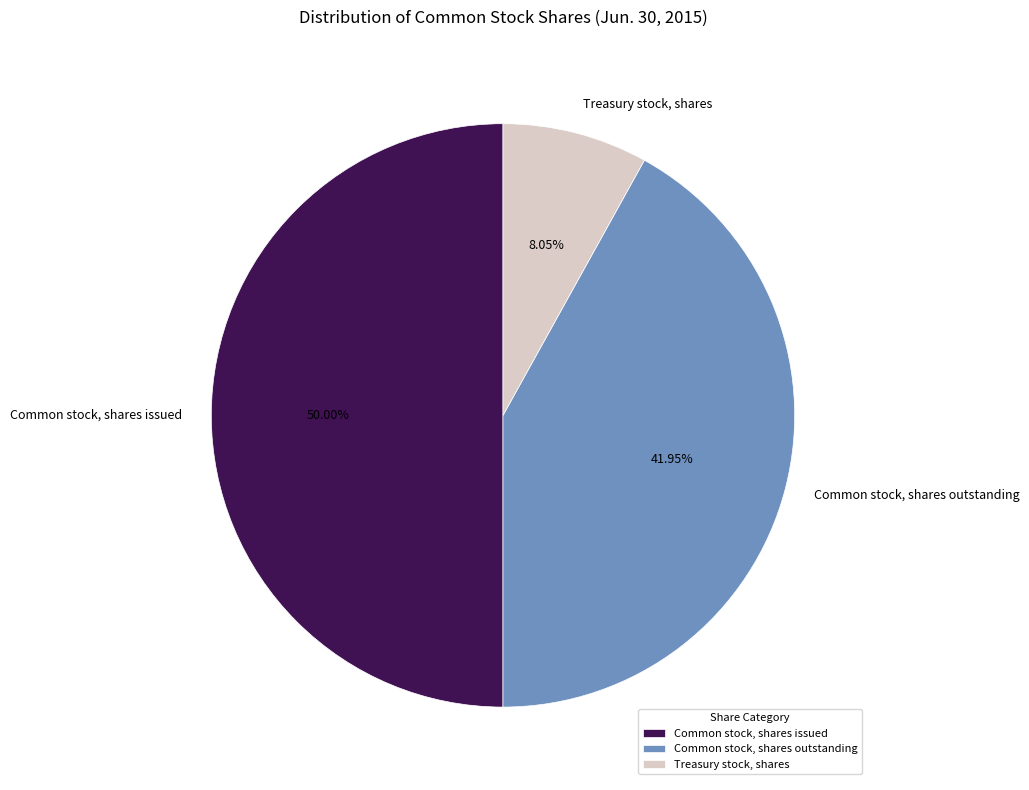

To the nearest percent, what is the difference between the Treasury stock, shares and Common stock, shares outstanding slice percentages?

34%